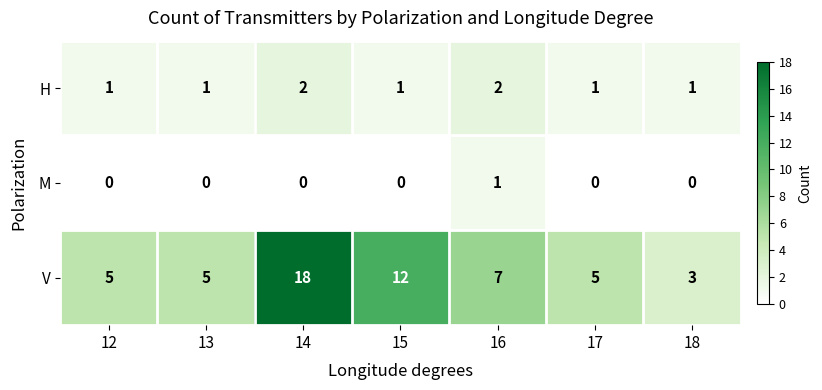

Reading left to right, list all the values displayed in this chart.

H: 12=1	13=1	14=2	15=1	16=2	17=1	18=1
M: 12=0	13=0	14=0	15=0	16=1	17=0	18=0
V: 12=5	13=5	14=18	15=12	16=7	17=5	18=3